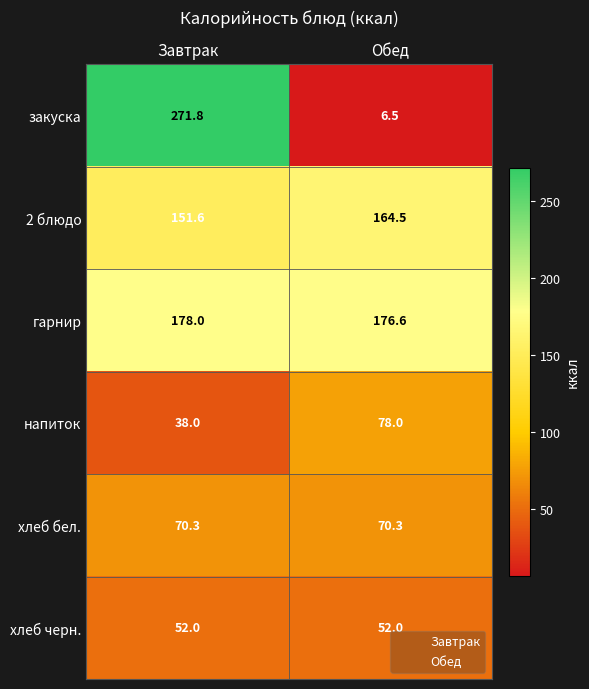

What value does the хлеб бел. series have at Обед?

70.3